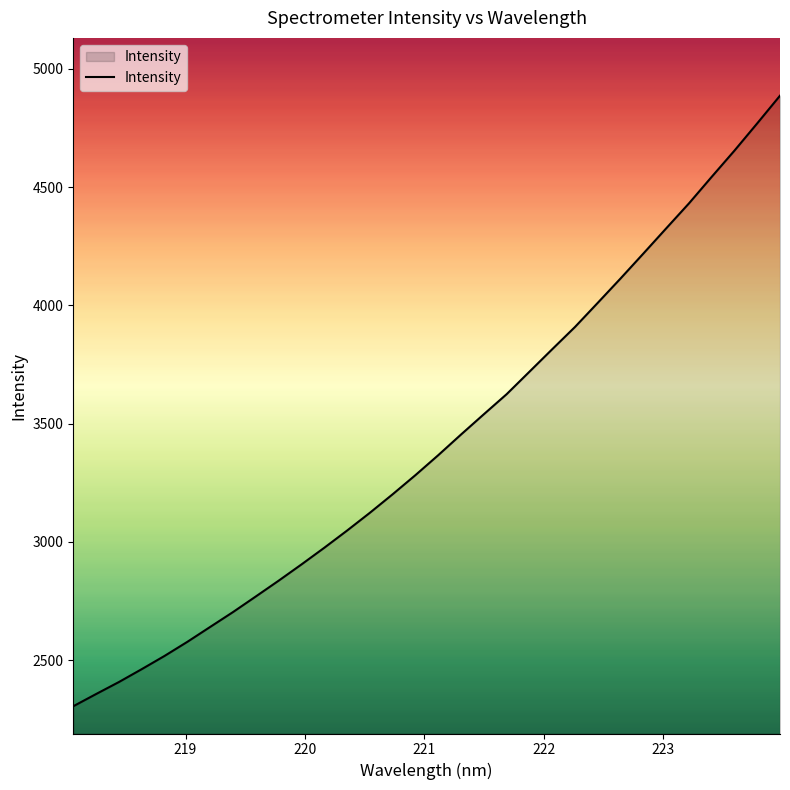

What is the difference between the maximum and minimum values?

2581.7